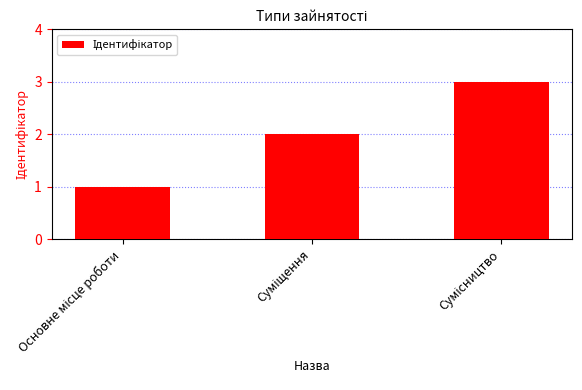

What is the maximum value shown in the chart?

3